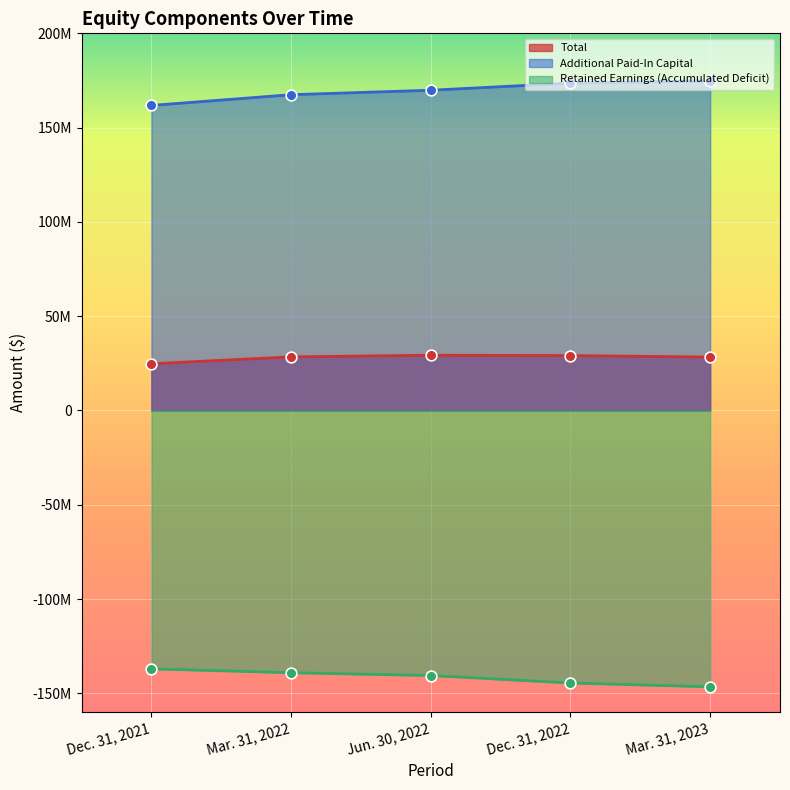

What is the total value across all series at Dec. 31, 2021?

49572495